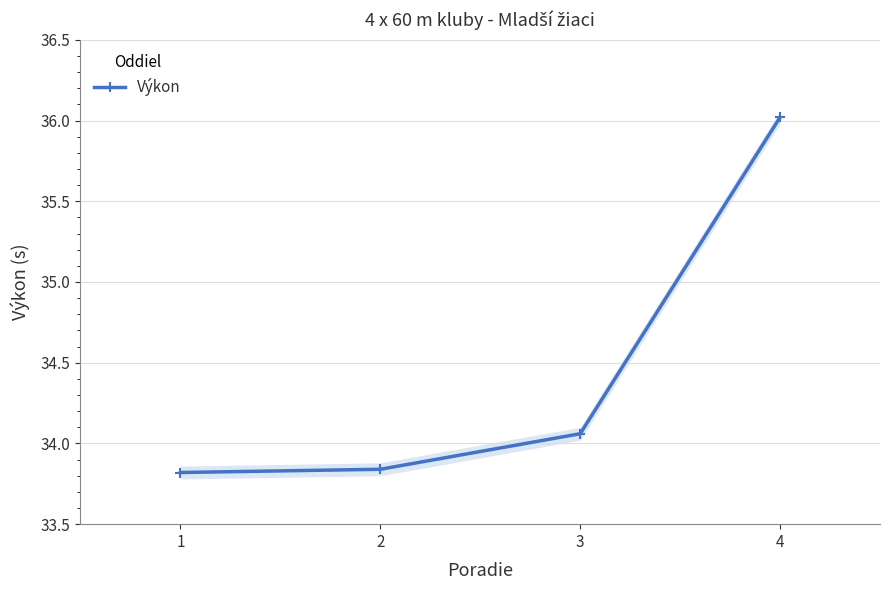

Reading left to right, what are all the values shown in this chart?

1=33.8	2=33.8	3=34.1	4=36.0